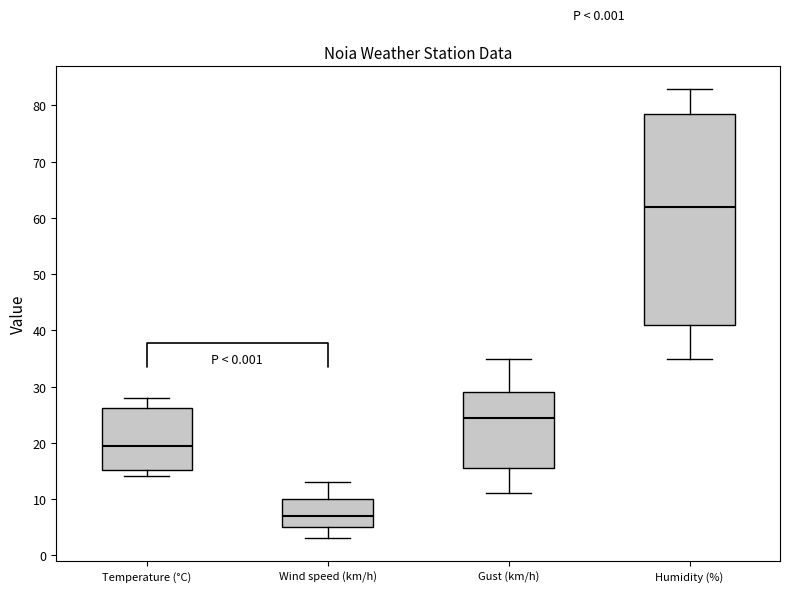

Which box is the tallest, from its lower edge to its upper edge?

Humidity (%)